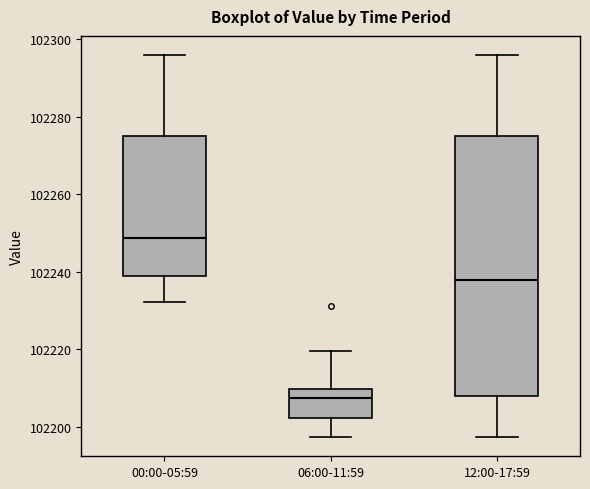

Comparing the boxes themselves (not the whiskers), which one is the tallest?

12:00-17:59